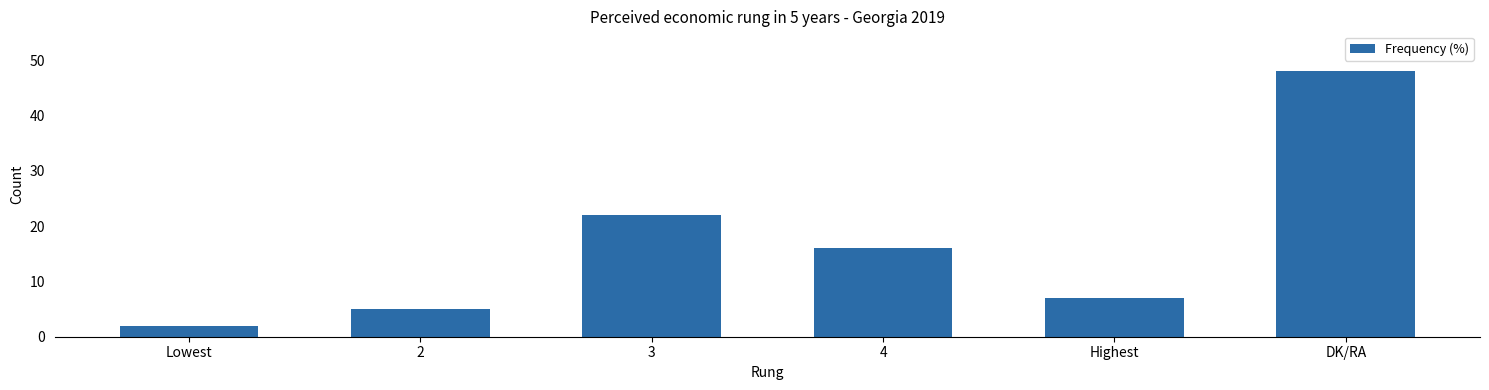

Which category has the highest value across all series?

DK/RA